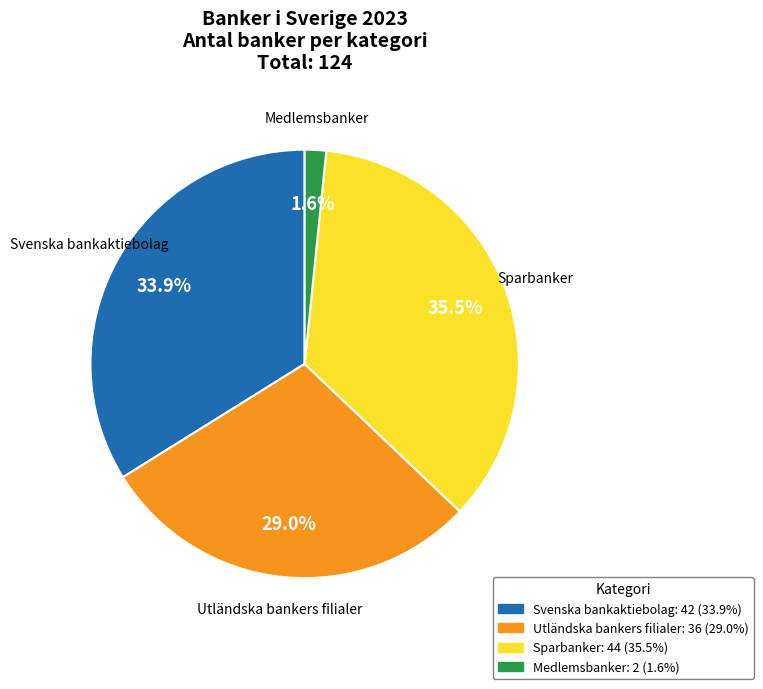

Does any single category account for the majority?

No